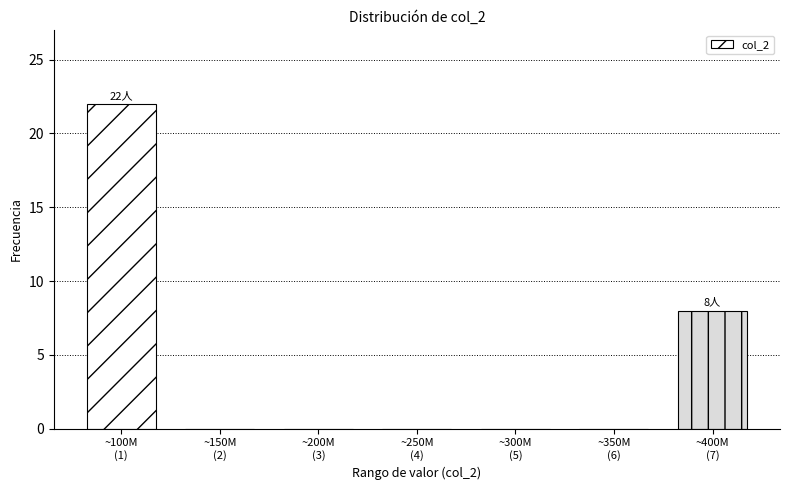

What is the sum of all values?

30